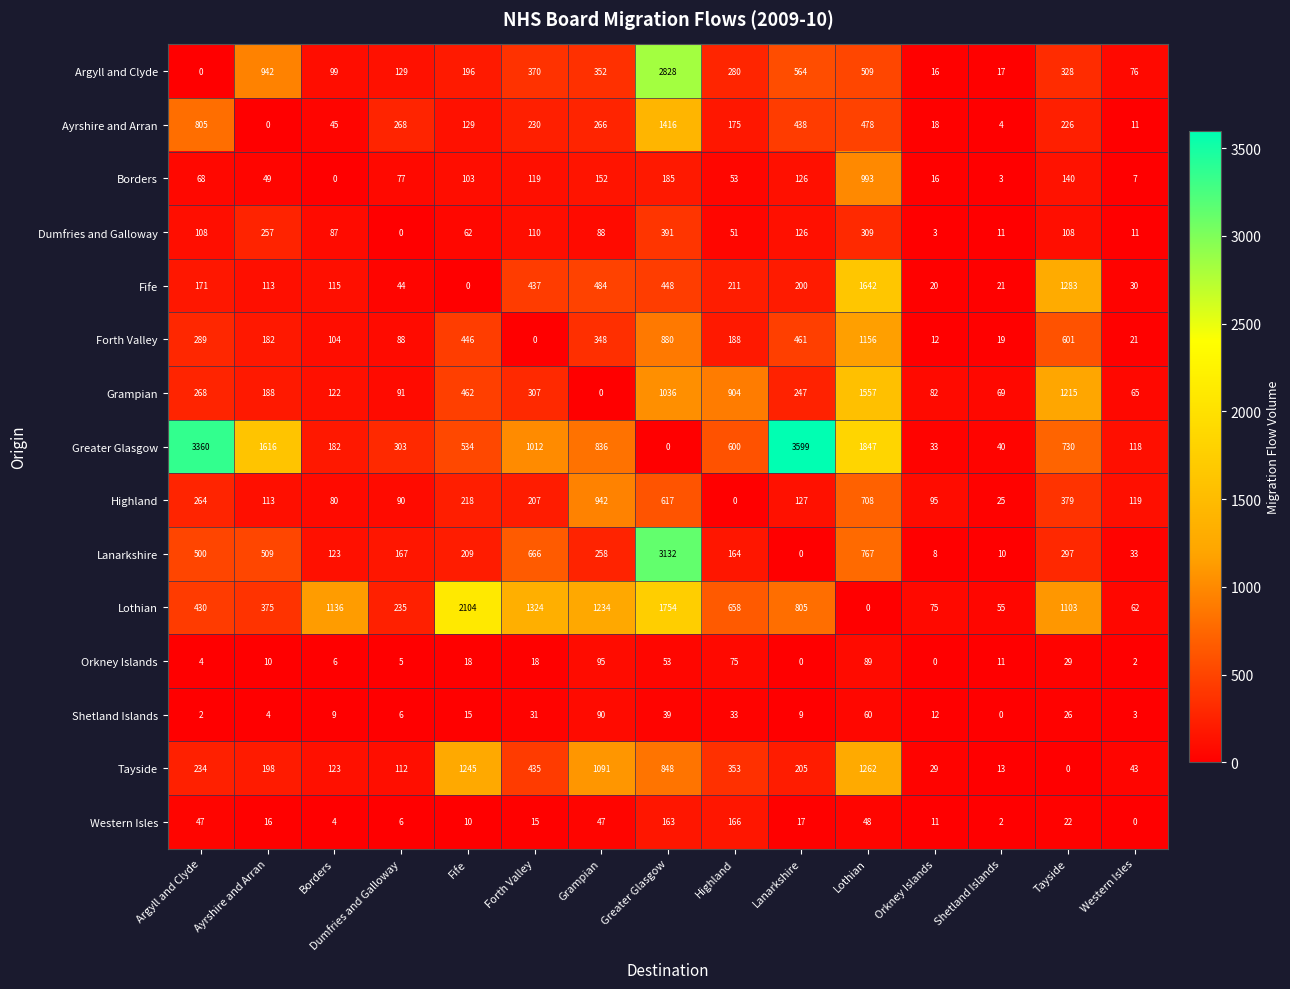

At which category is the sum across all series the highest?

Greater Glasgow